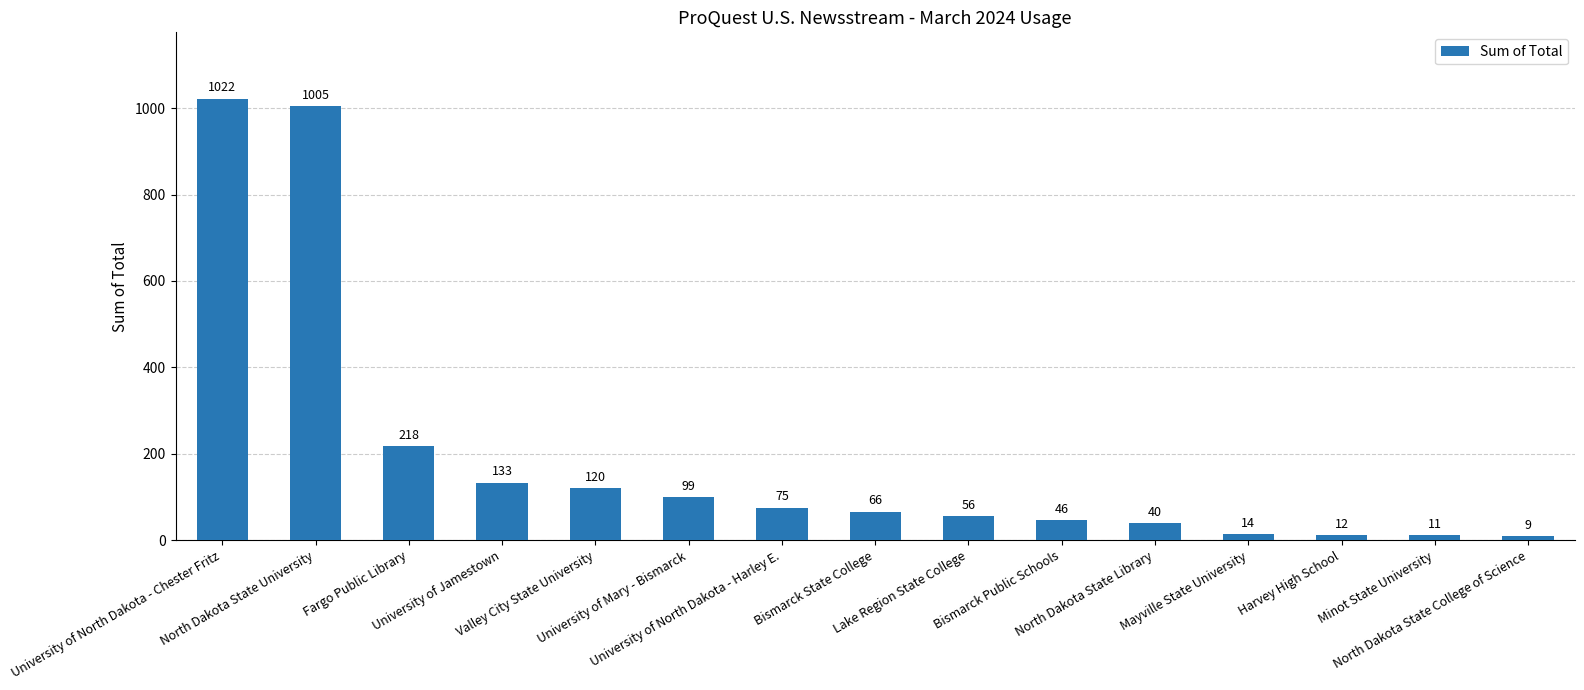

Rank the categories by value from lowest to highest.

North Dakota State College of Science, Minot State University, Harvey High School, Mayville State University, North Dakota State Library, Bismarck Public Schools, Lake Region State College, Bismarck State College, University of North Dakota - Harley E., University of Mary - Bismarck, Valley City State University, University of Jamestown, Fargo Public Library, North Dakota State University, University of North Dakota - Chester Fritz